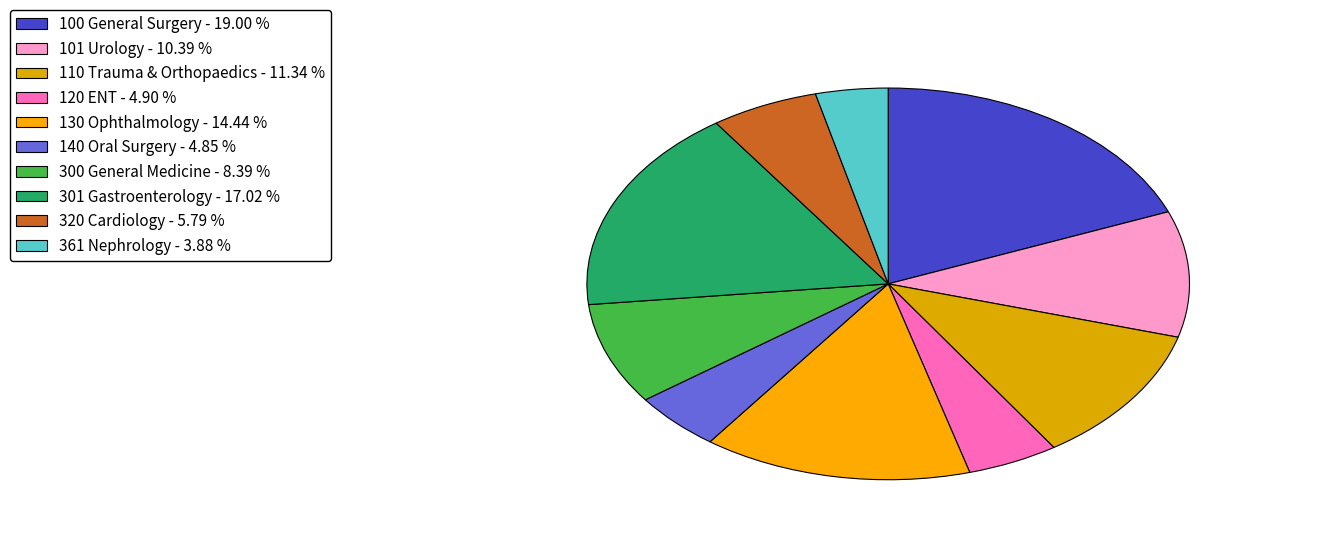

How many segments does this pie chart have?

10